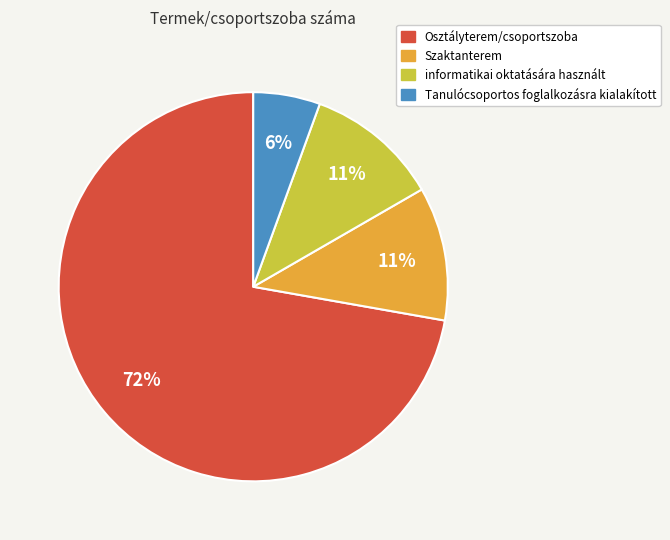

The informatikai oktatására használt slice represents 11% of the pie. True or false?

True